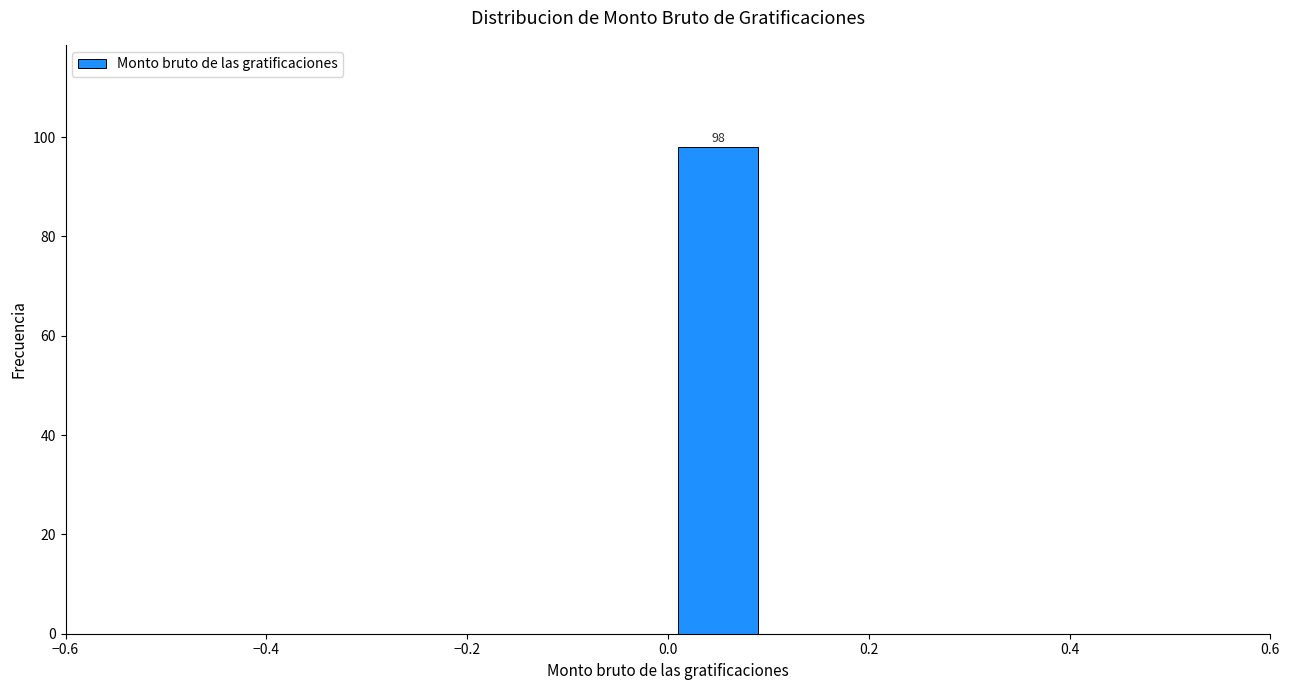

Which range on the x-axis has the tallest bar?

0.0 to 0.1